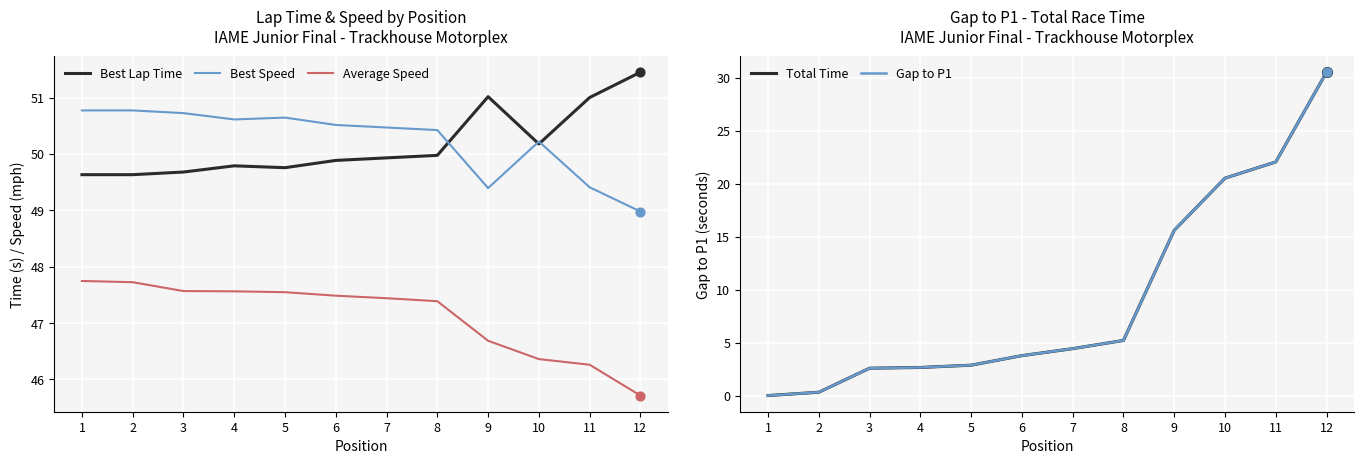

Is the value of Average Speed at 5 greater than the value of Total Time at 4?

Yes